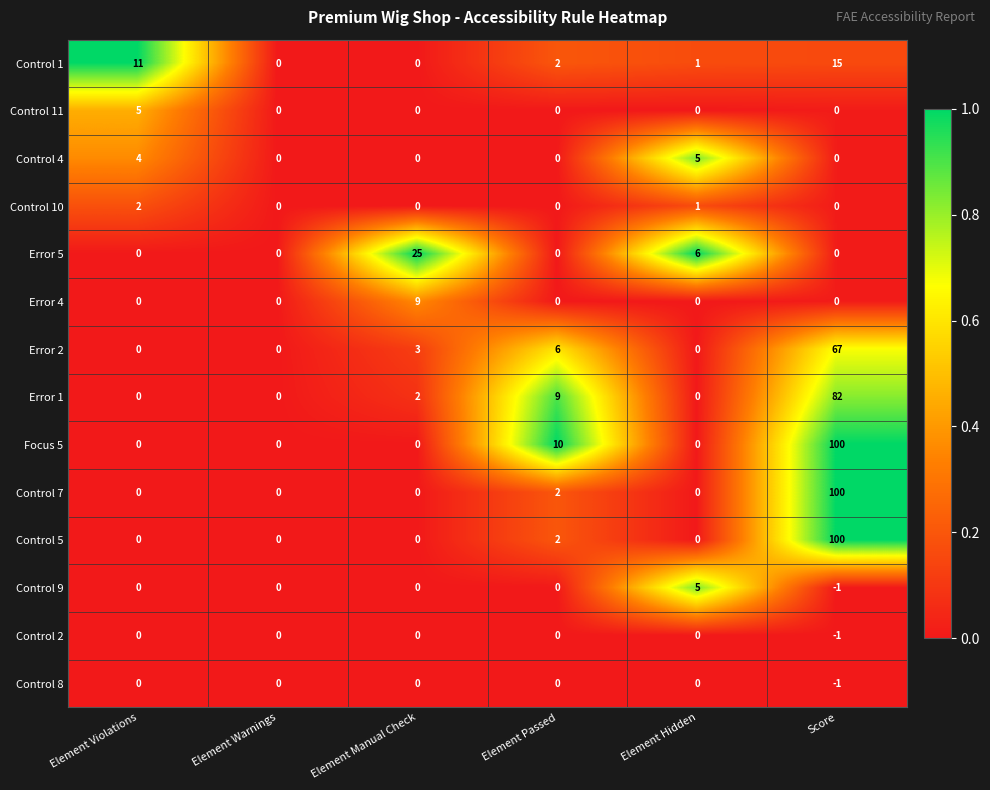

What is the highest value of the Focus 5 series?

100